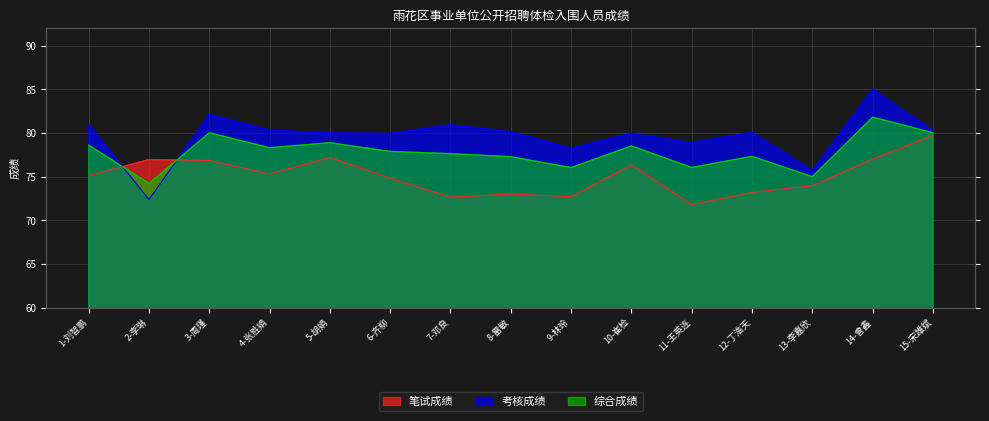

Which series has the largest total across all categories?

考核成绩